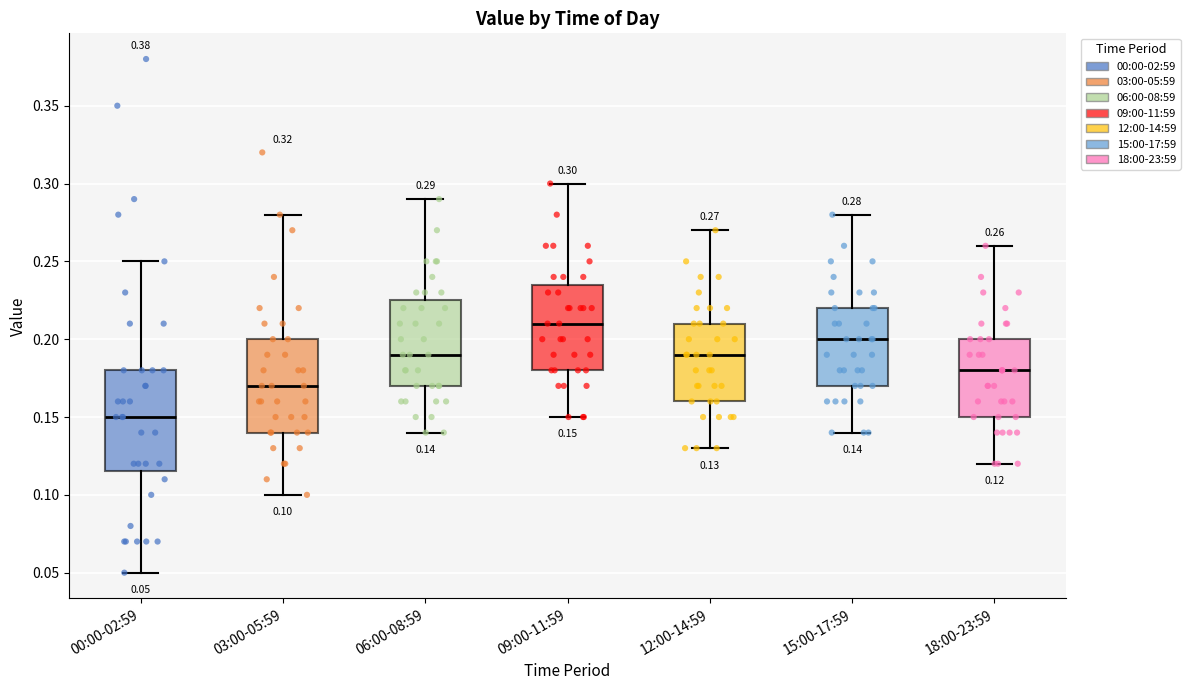

Comparing the boxes themselves (not the whiskers), which one is the tallest?

00:00-02:59